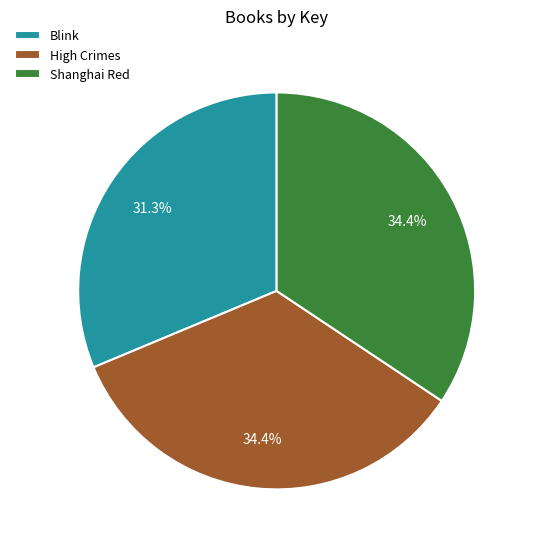

To the nearest percent, what portion does High Crimes represent?

34%